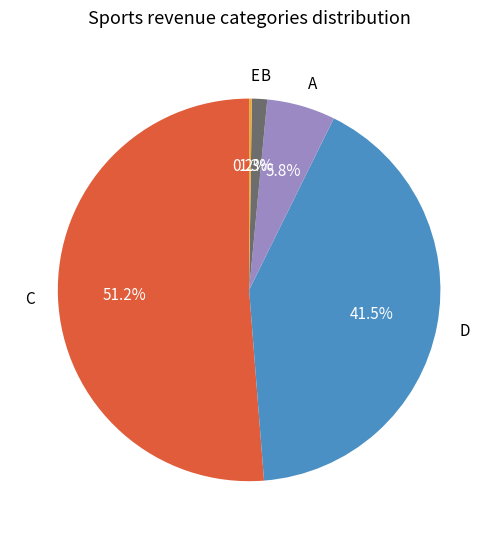

Which category has the biggest portion of the pie?

C